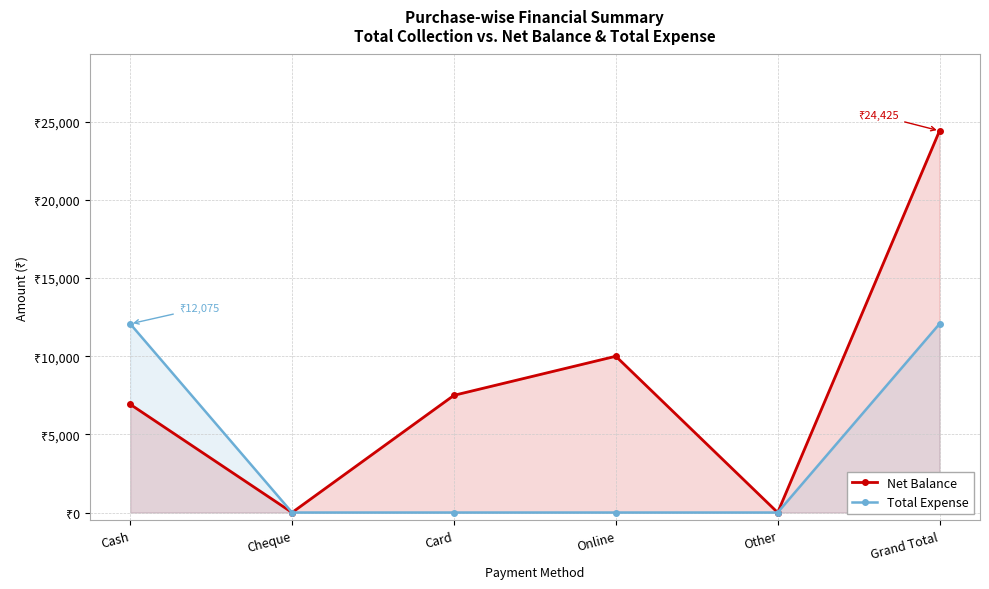

What is the label of the 4th point from the left?

Online